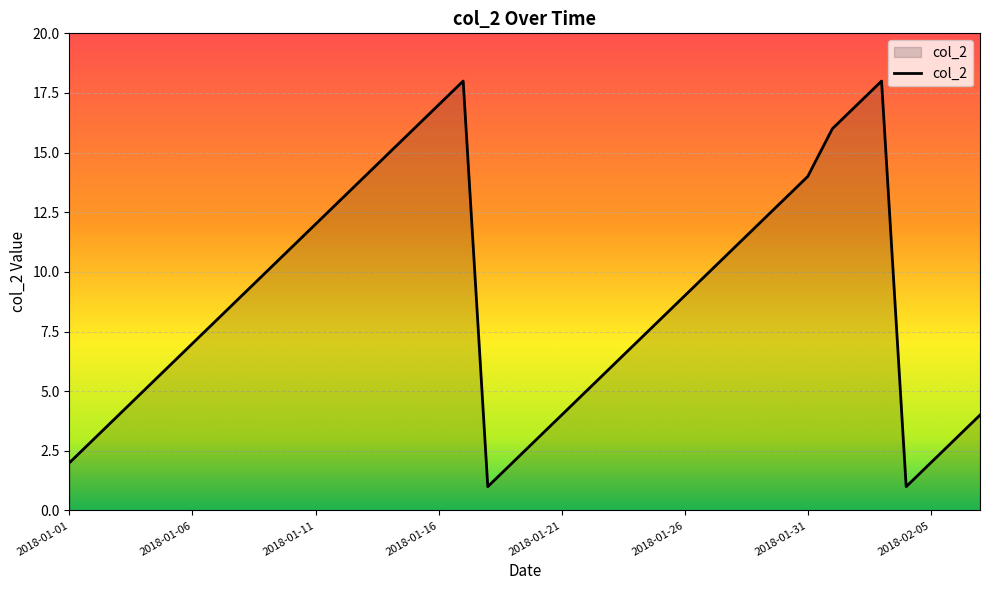

What is the difference between the maximum and minimum values?

17